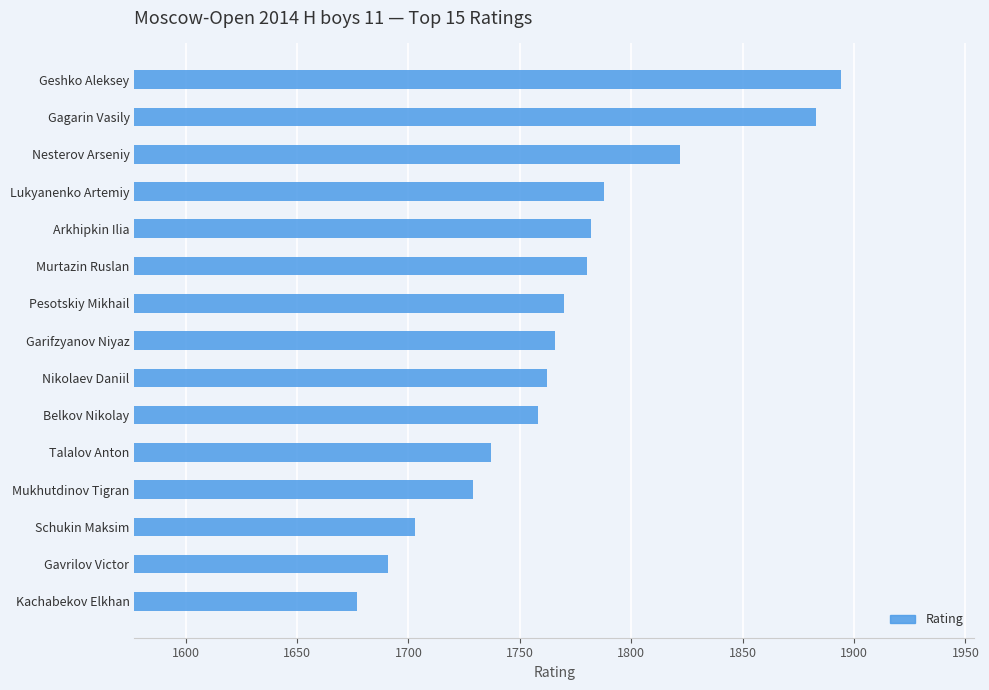

What is the label of the 7th bar from the top?

Pesotskiy Mikhail